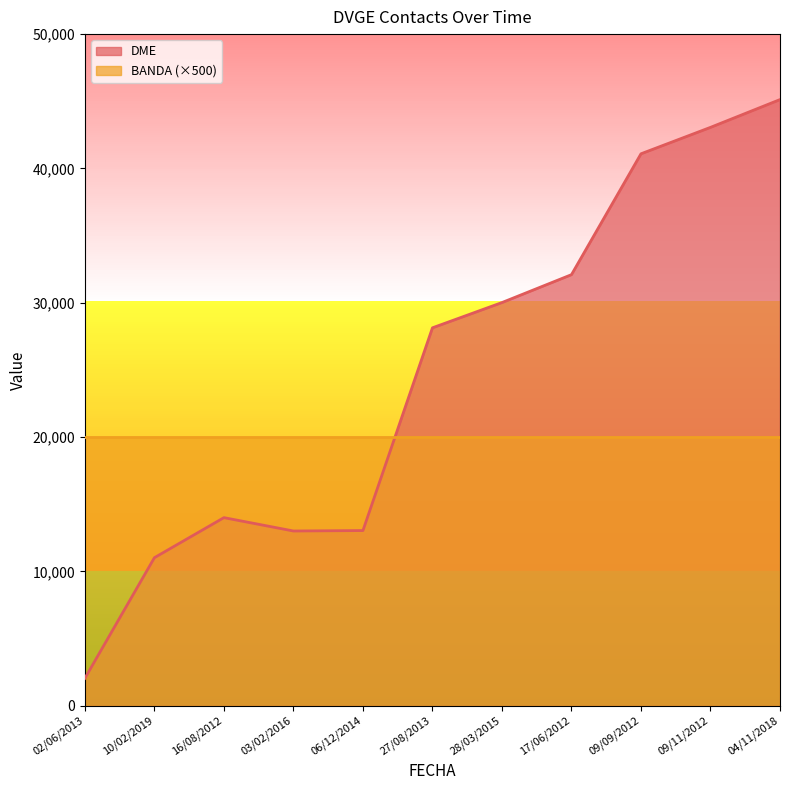

Which category has the highest value across all series?

04/11/2018